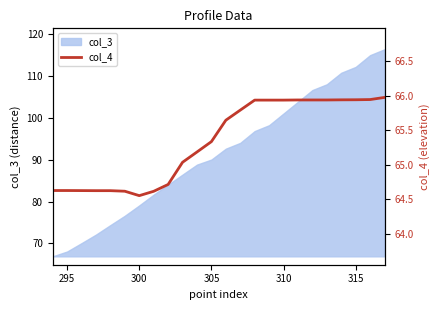

What is the minimum value shown in the chart?

64.6